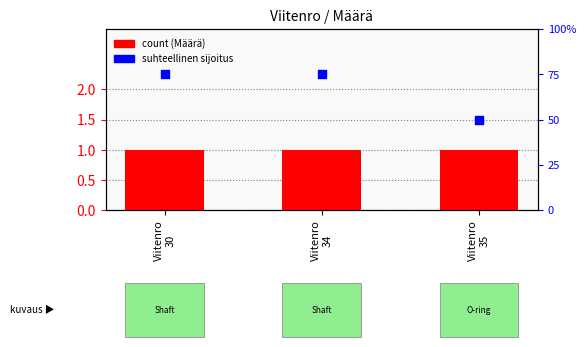

At how many categories does at least one series exceed 0?

3